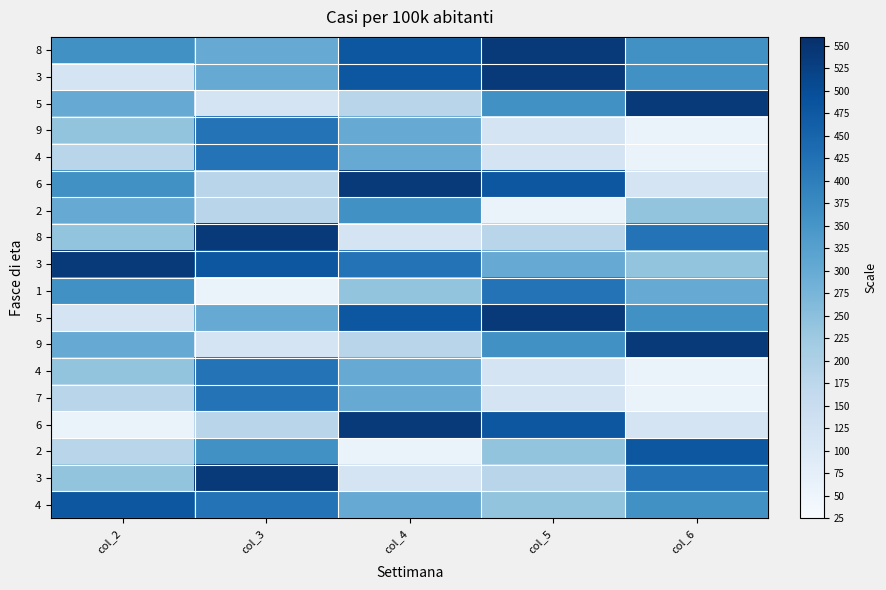

Between col_6 and col_2, which is larger?

col_6